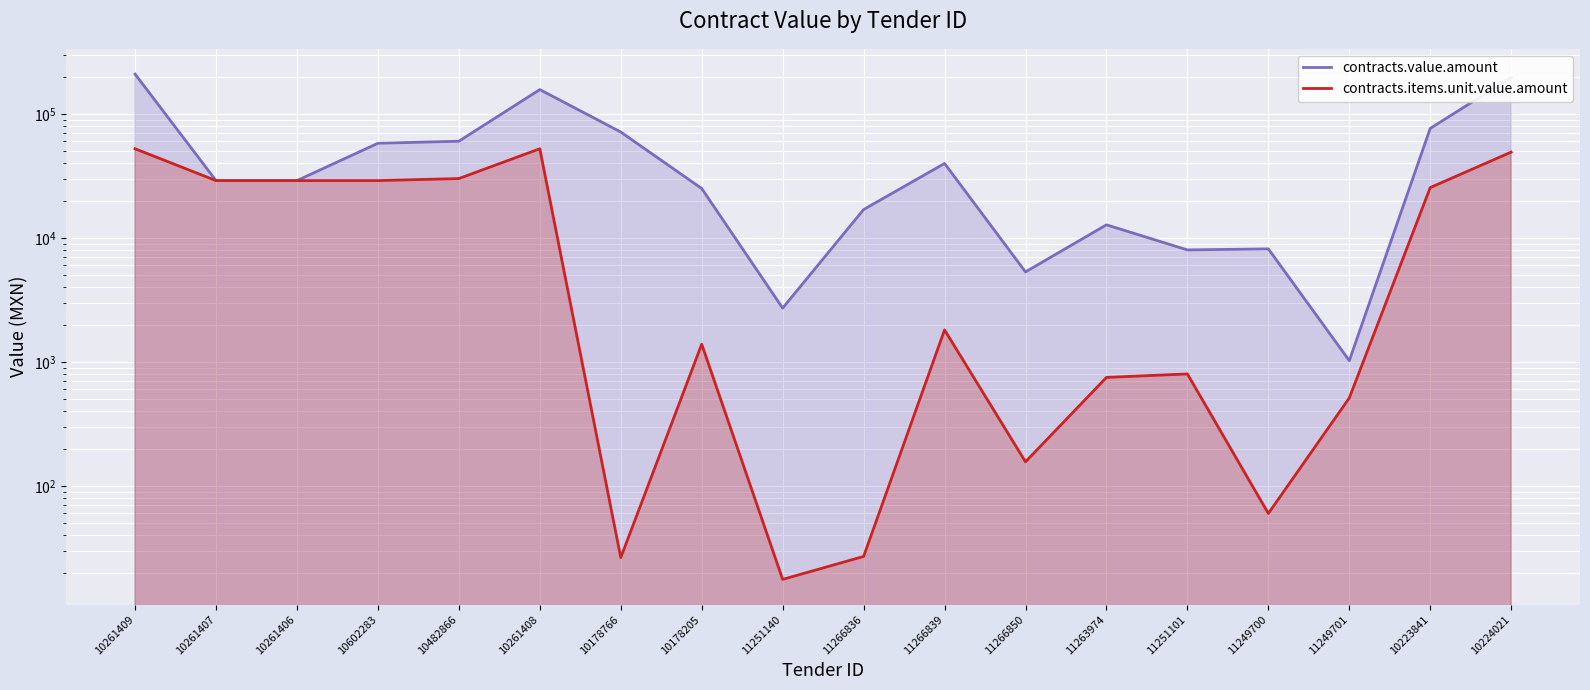

Where is the first local minimum for contracts.value.amount?

11251140